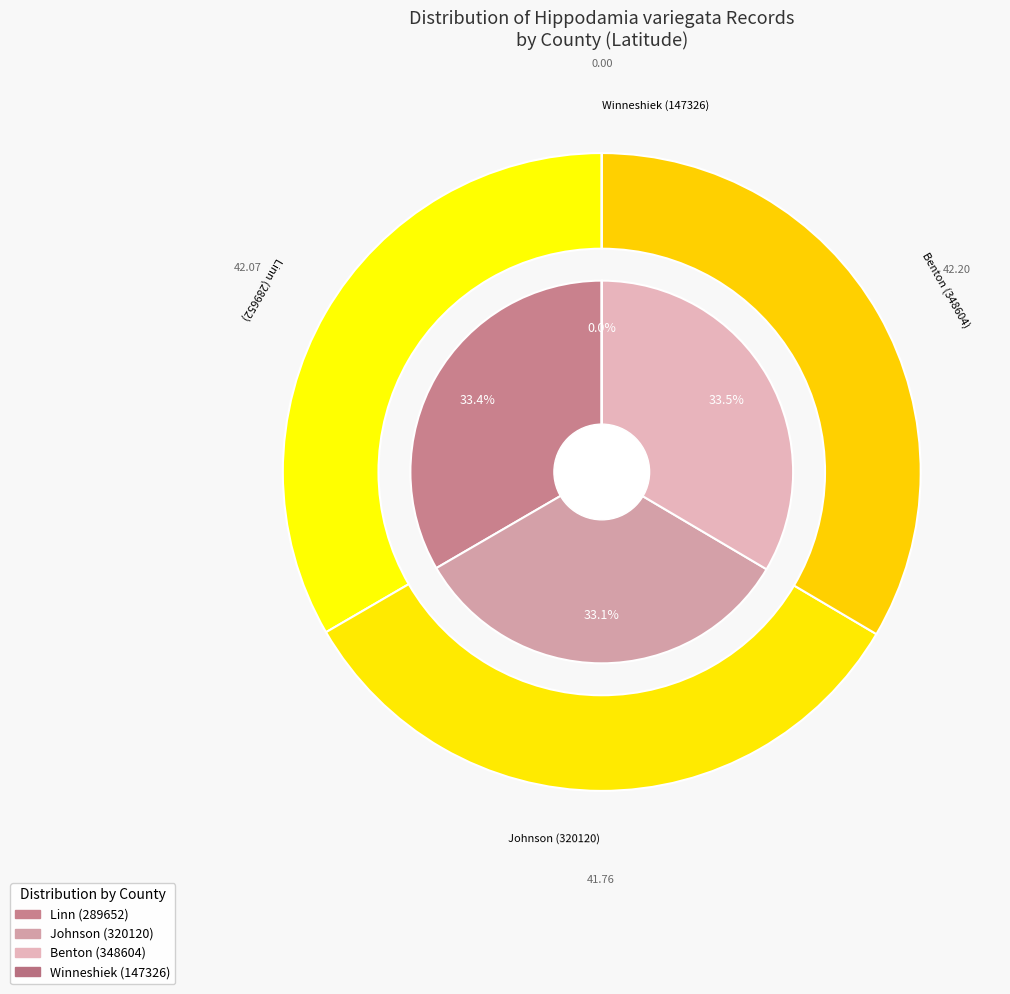

How many segments does this pie chart have?

4